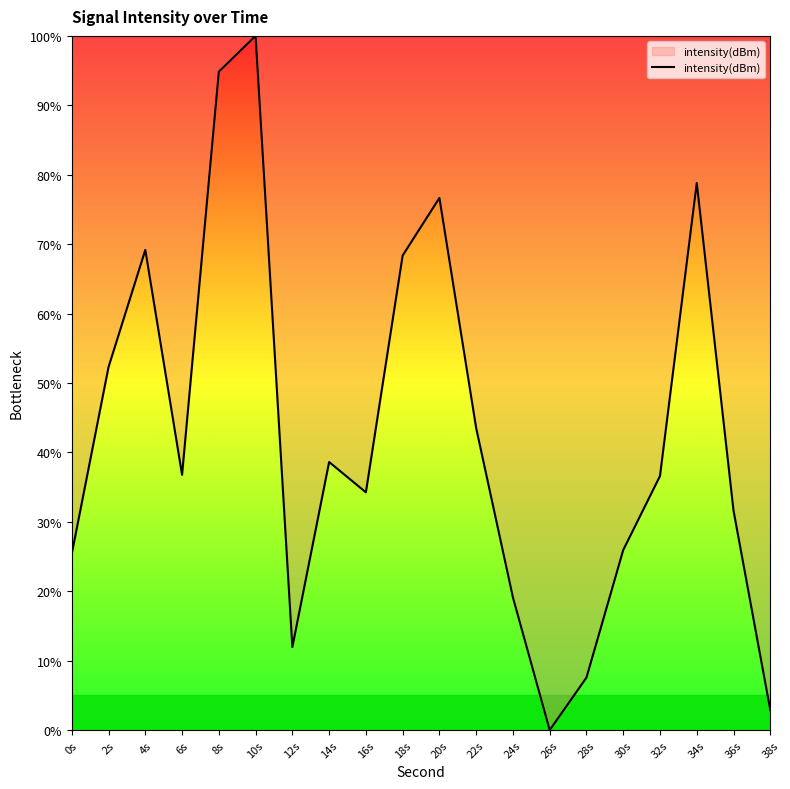

What is the difference between the values at 34s and 2s?

26.5